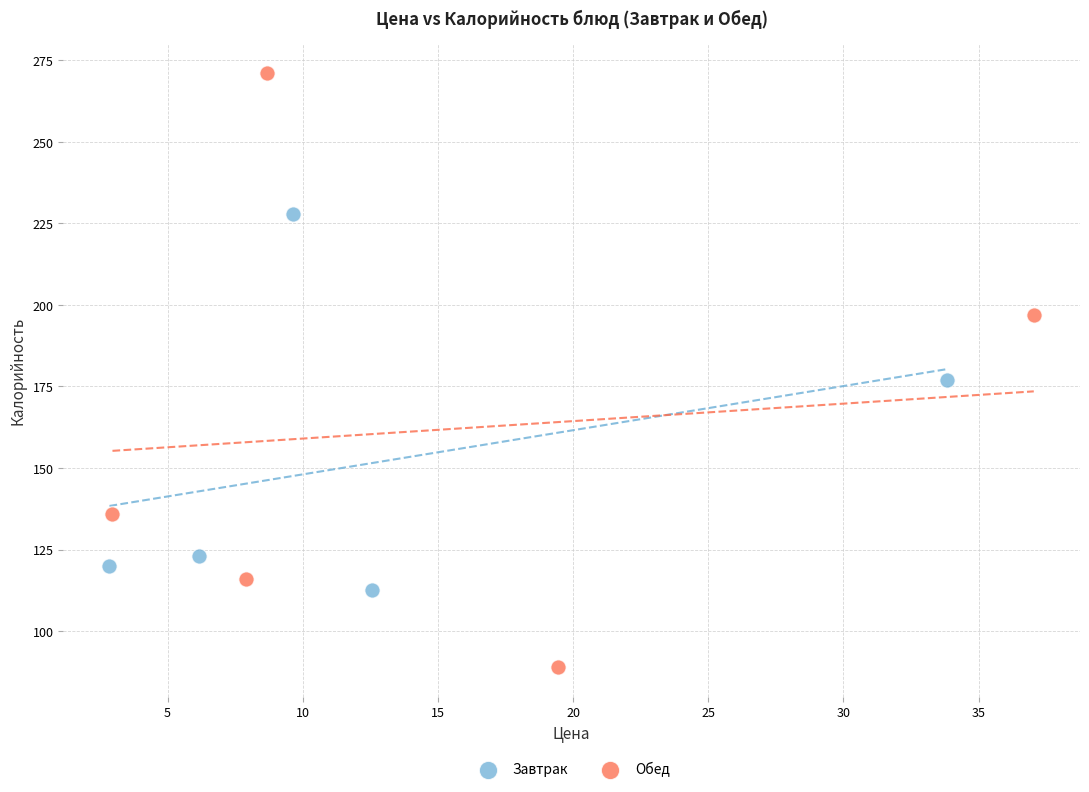

Which series has the widest spread of Y values?

Обед